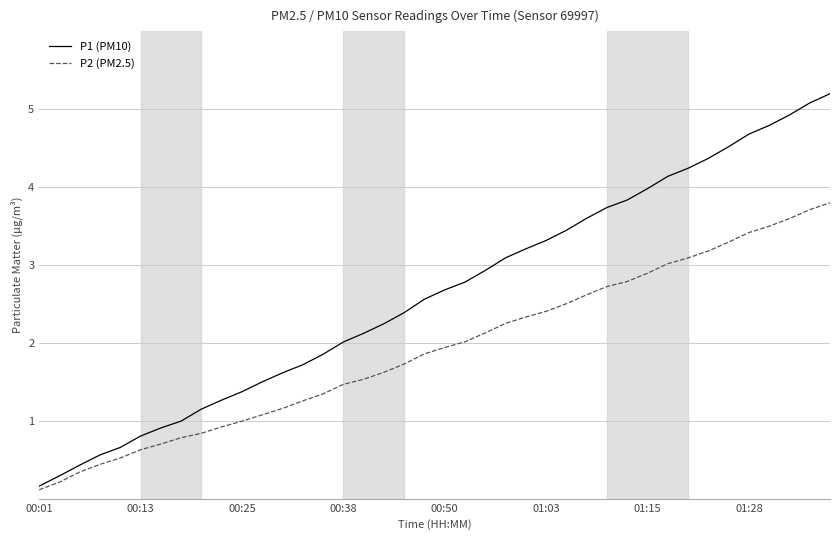

Which series has the widest spread of values?

P1 (PM10)